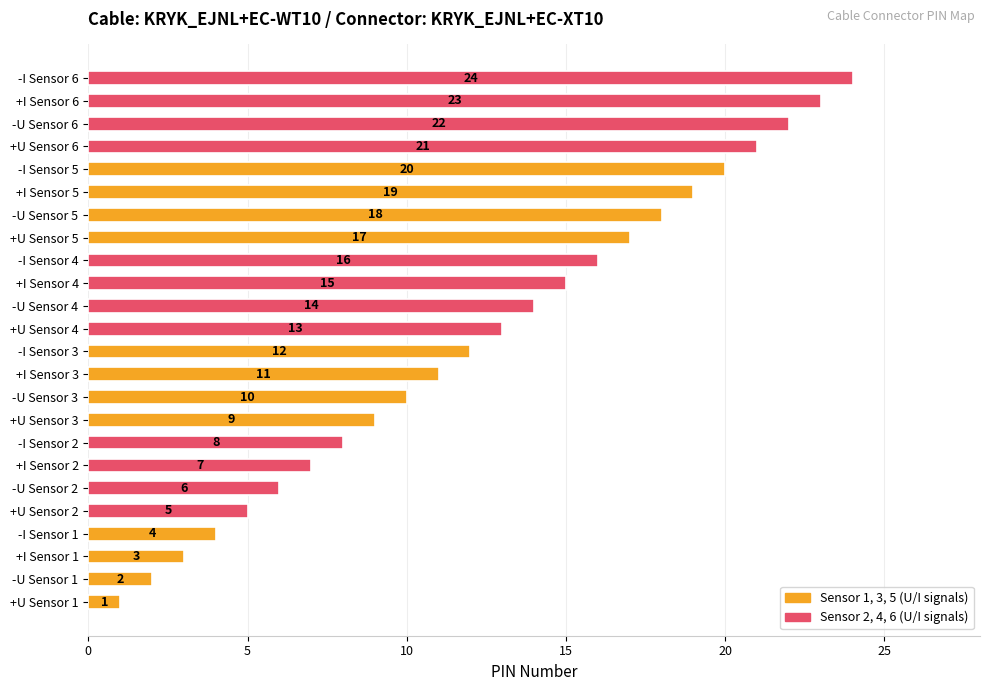

What is the minimum value shown in the chart?

1